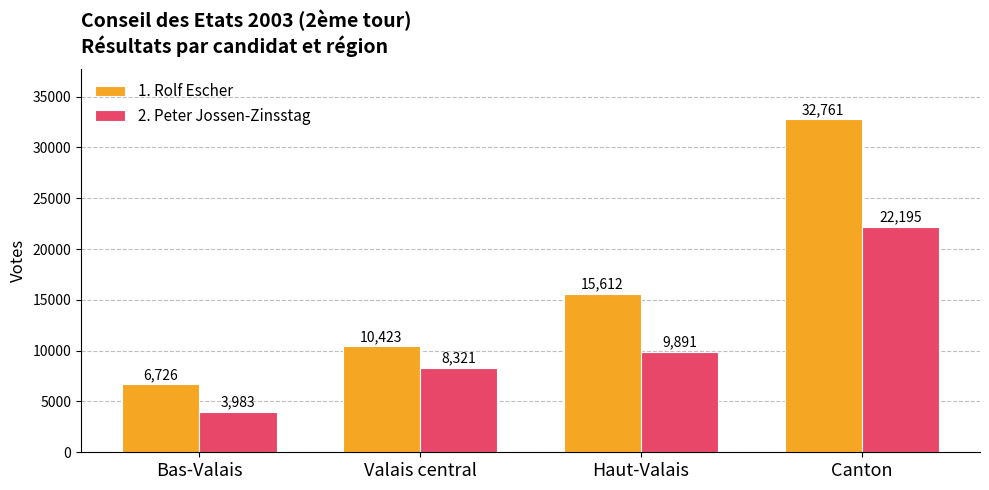

What is the sum of the 1. Rolf Escher values at Bas-Valais and Canton?

39487